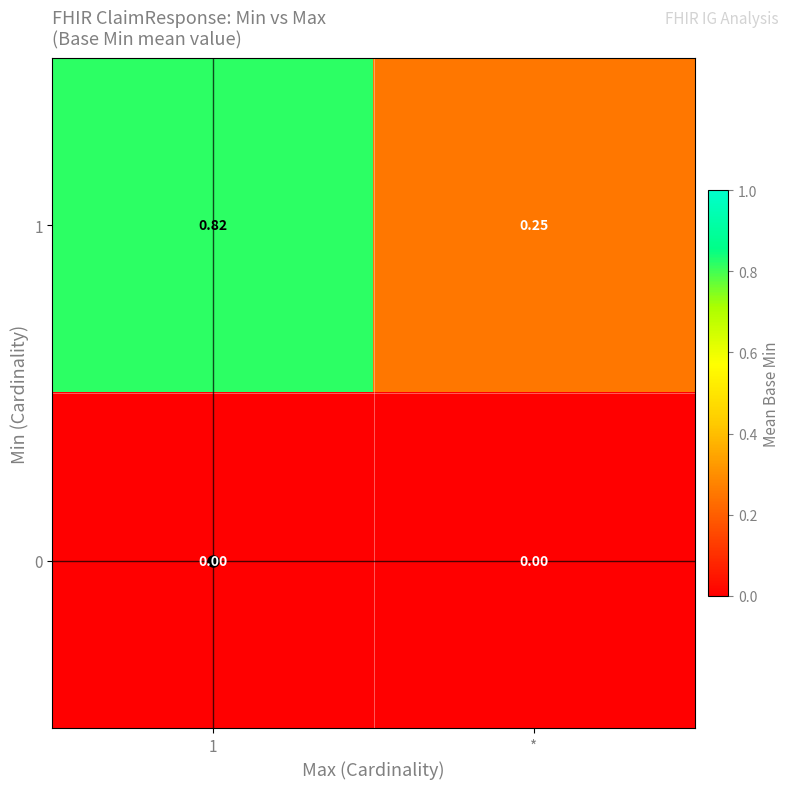

Which series has the largest total across all categories?

1